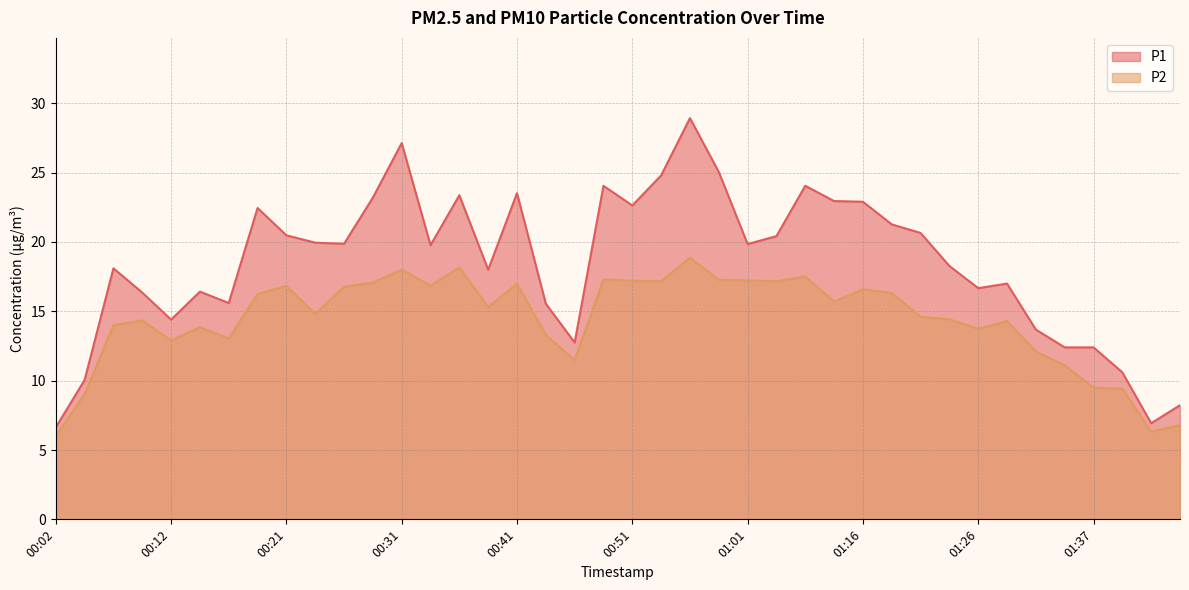

At which label does P1 first exceed 19?

00:19